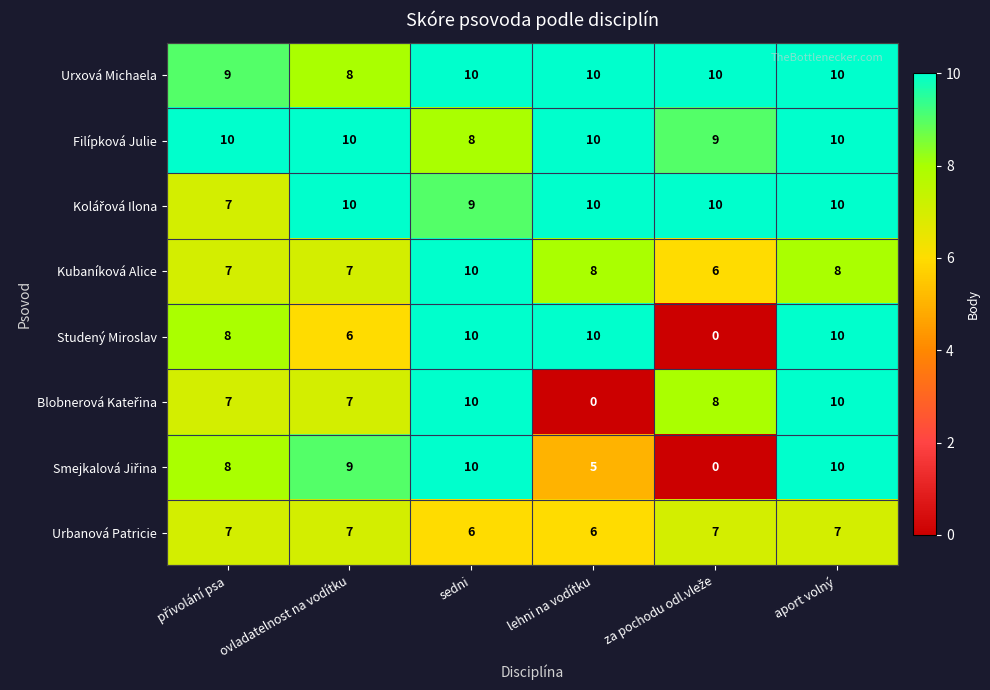

What is the sum of the Filípková Julie values at lehni na vodítku and sedni?

18